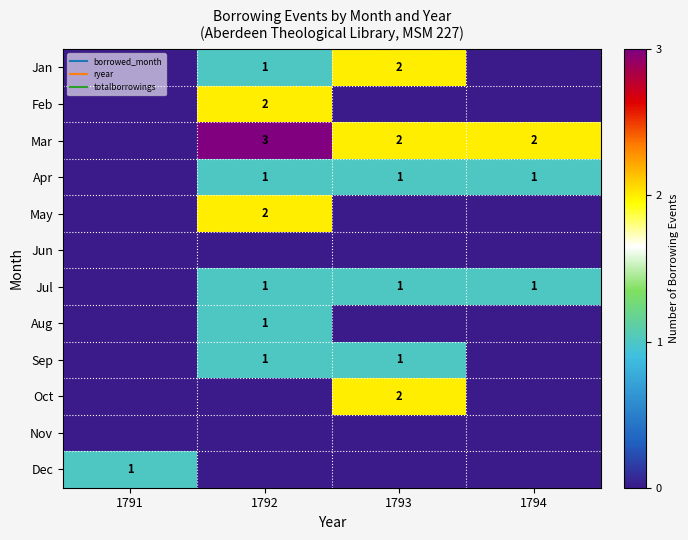

At which label is Jul closest to 0?

1791